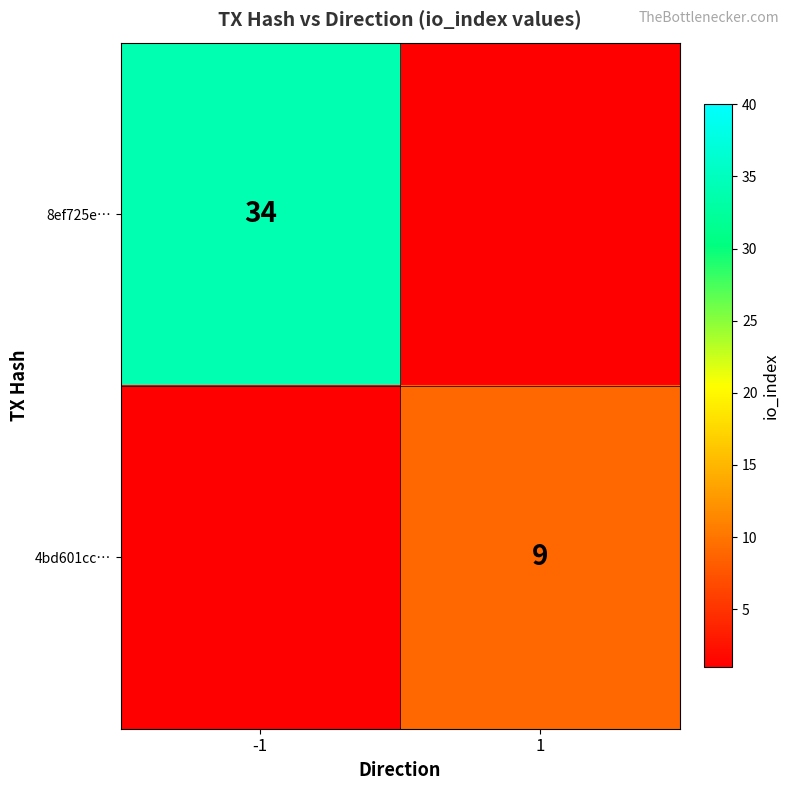

What is the total value across all series at -1?

29